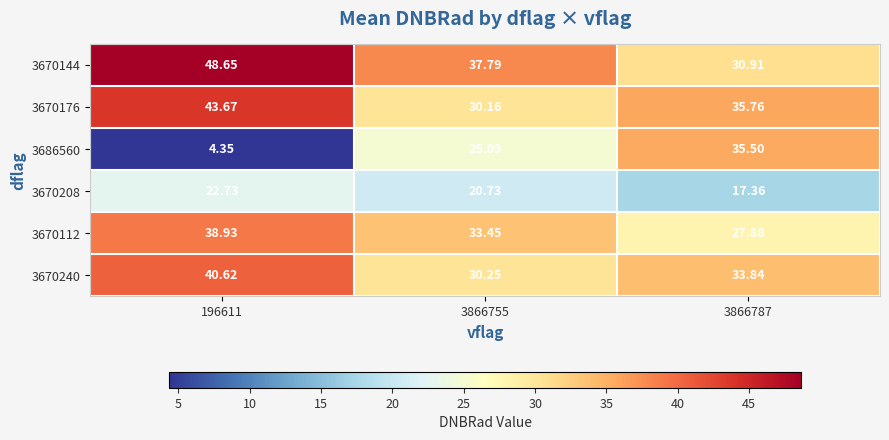

At which category is the sum across all series the highest?

196611